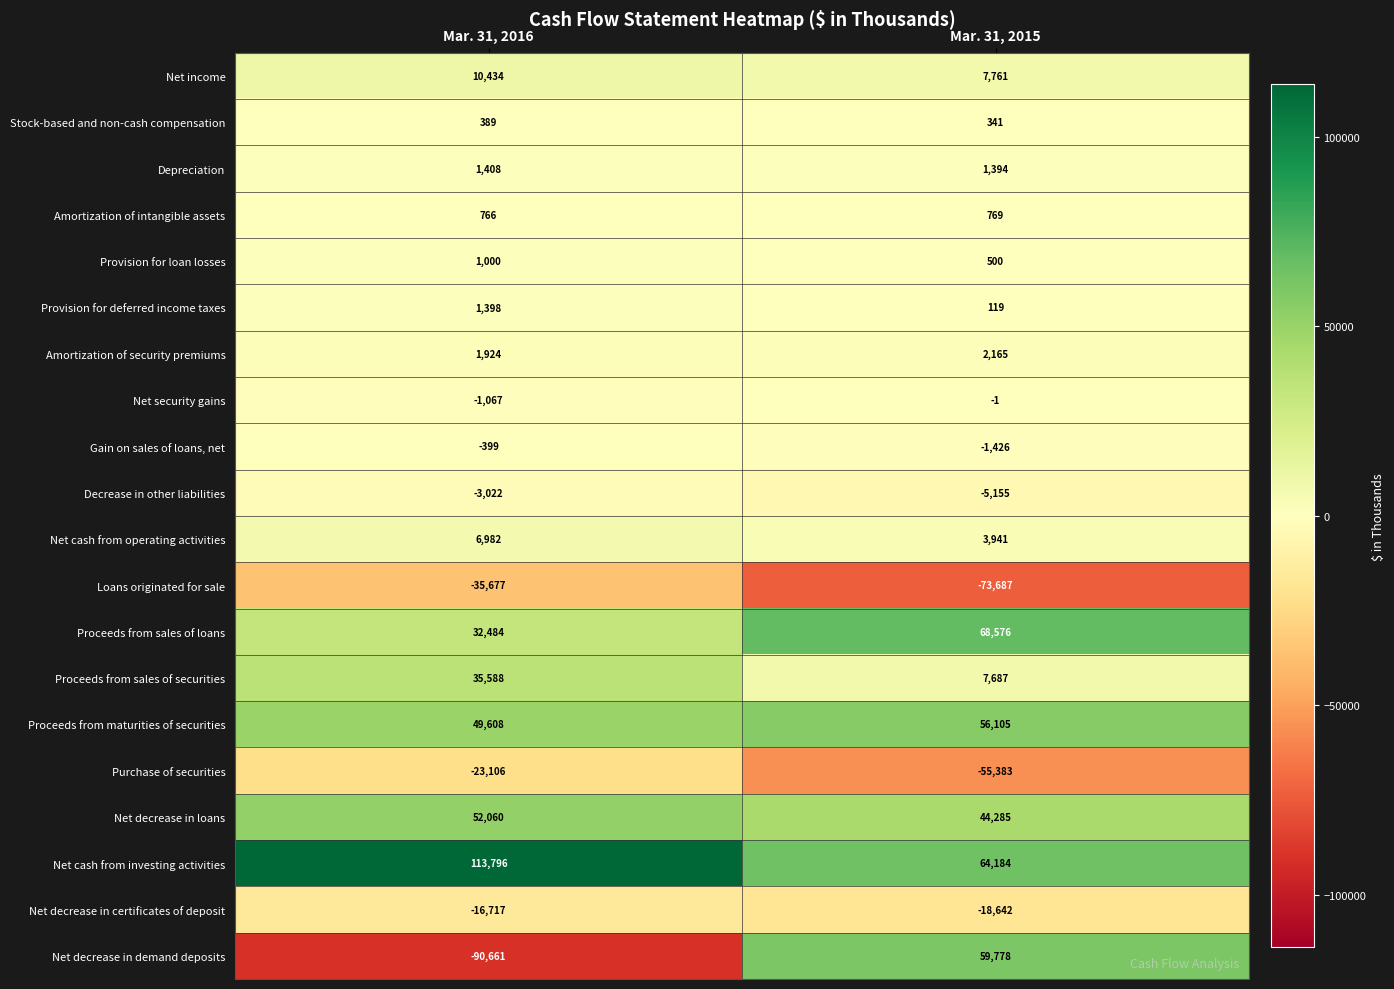

What is the difference between the Proceeds from sales of securities values at Mar. 31, 2016 and Mar. 31, 2015?

27901